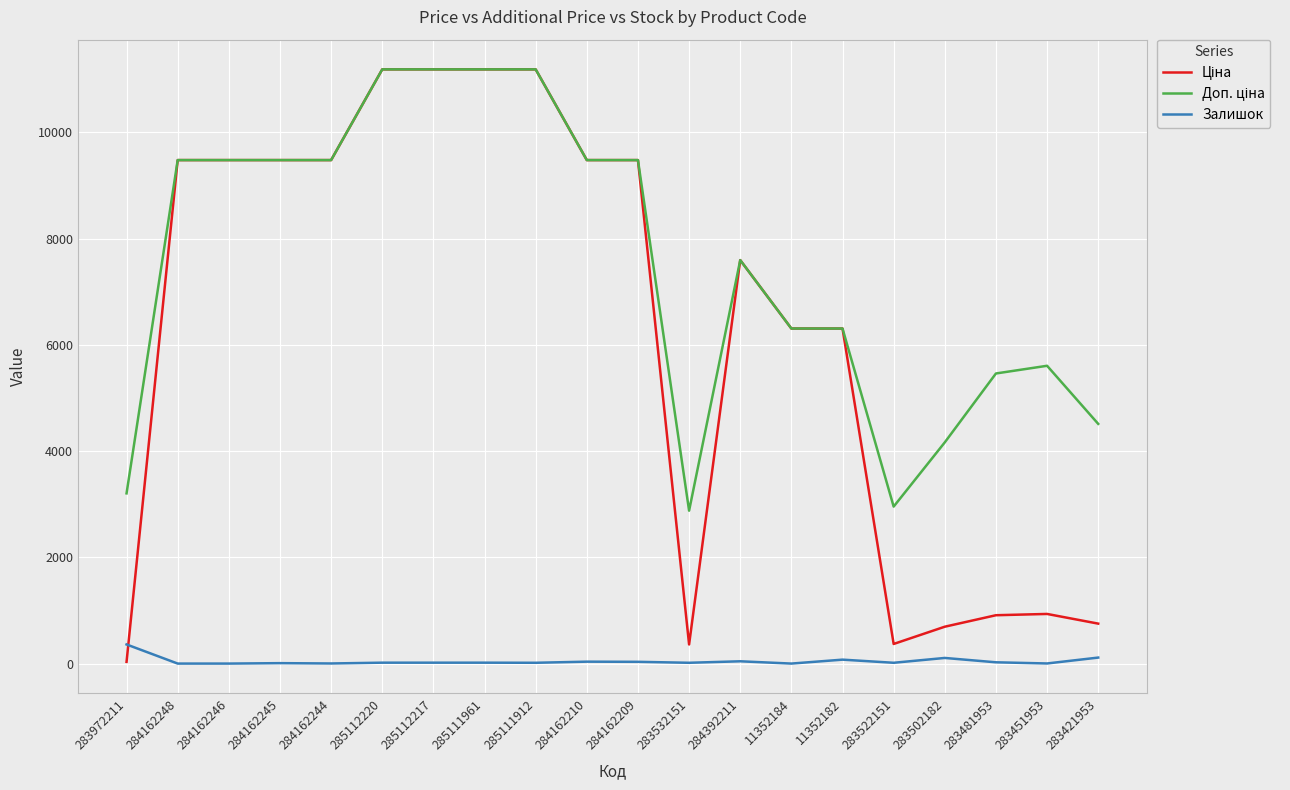

At which label does Залишок first exceed 17?

283972211